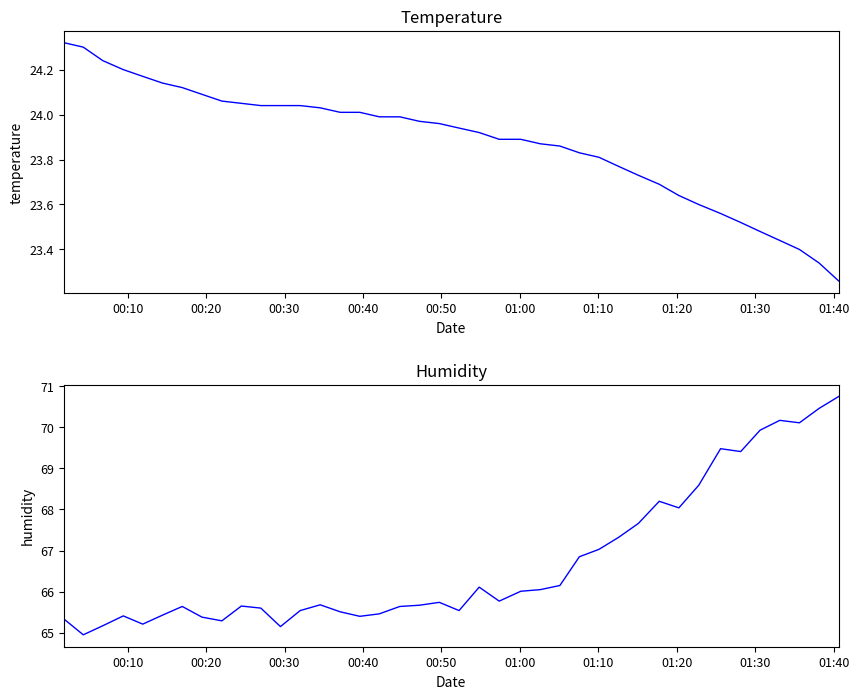

True or false: humidity has more than 0 interior local peaks.

True